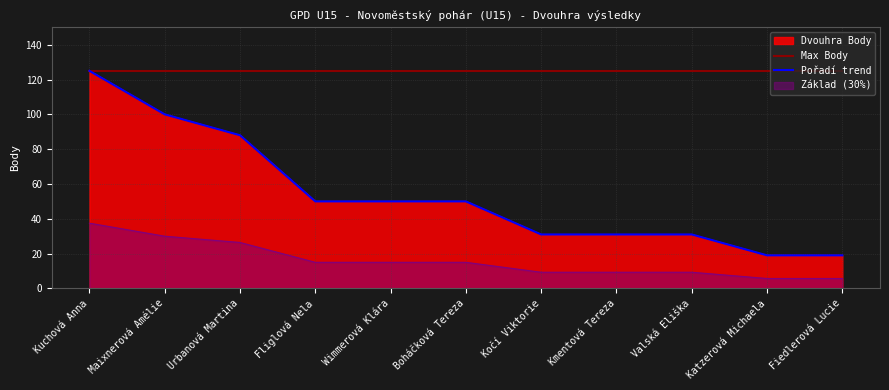

Which series has the widest spread of values?

Pořadí trend